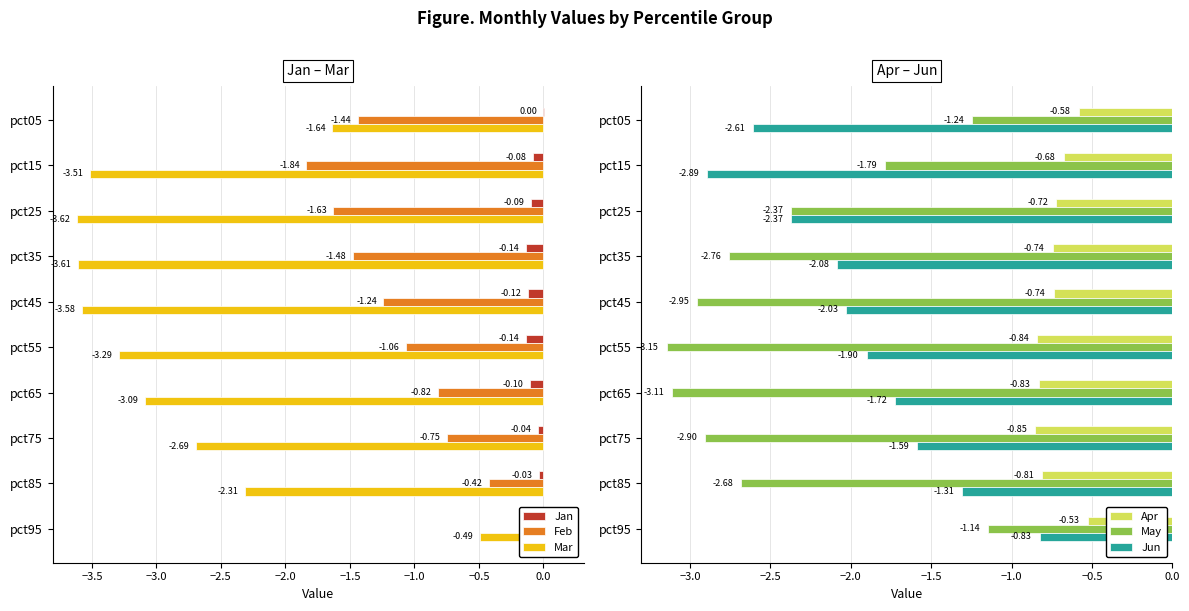

What is the average value of the Feb series?

-1.1